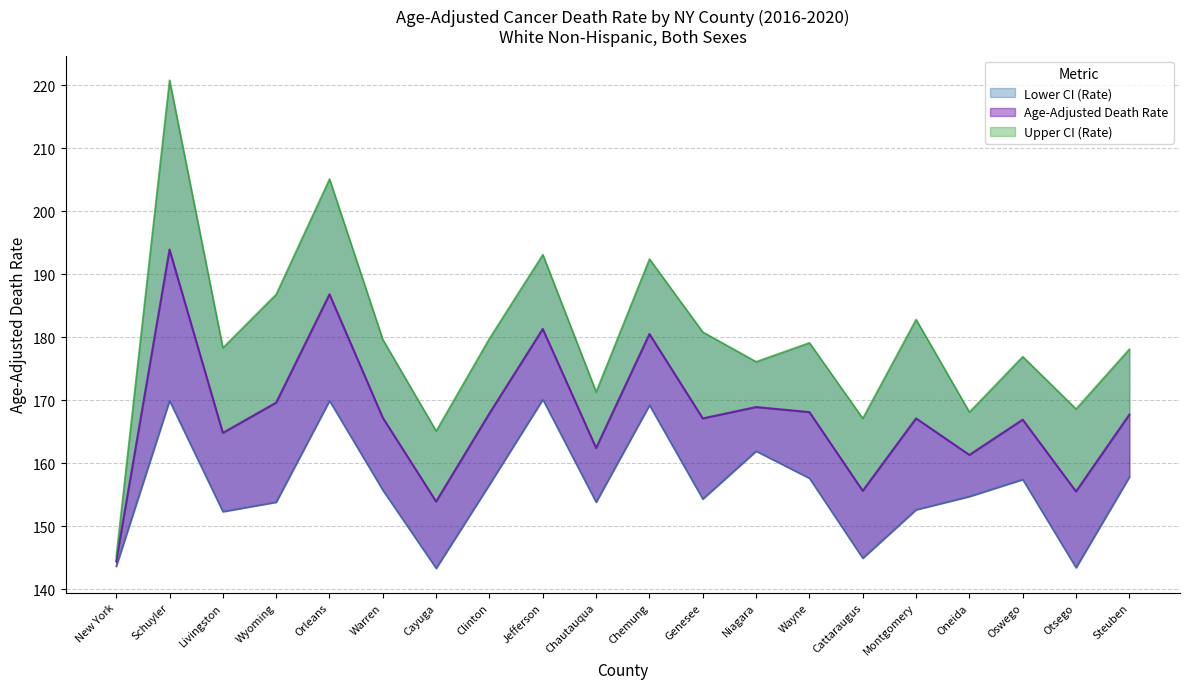

Between Orleans and Niagara, which series saw the biggest shift?

Upper CI (Rate)